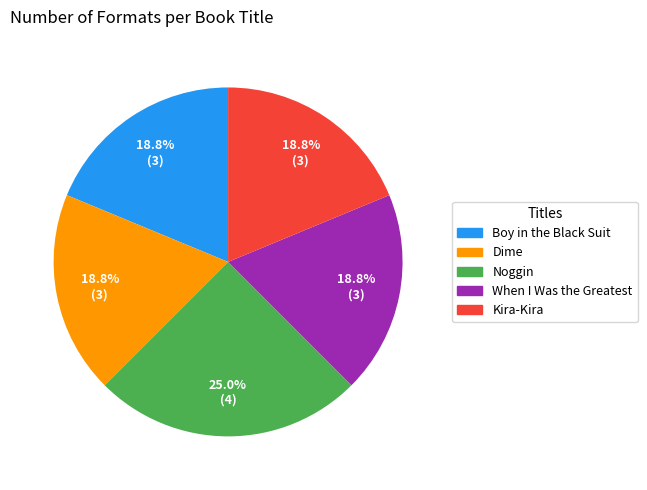

To the nearest percent, what is the difference between the largest and smallest slice percentages?

6%